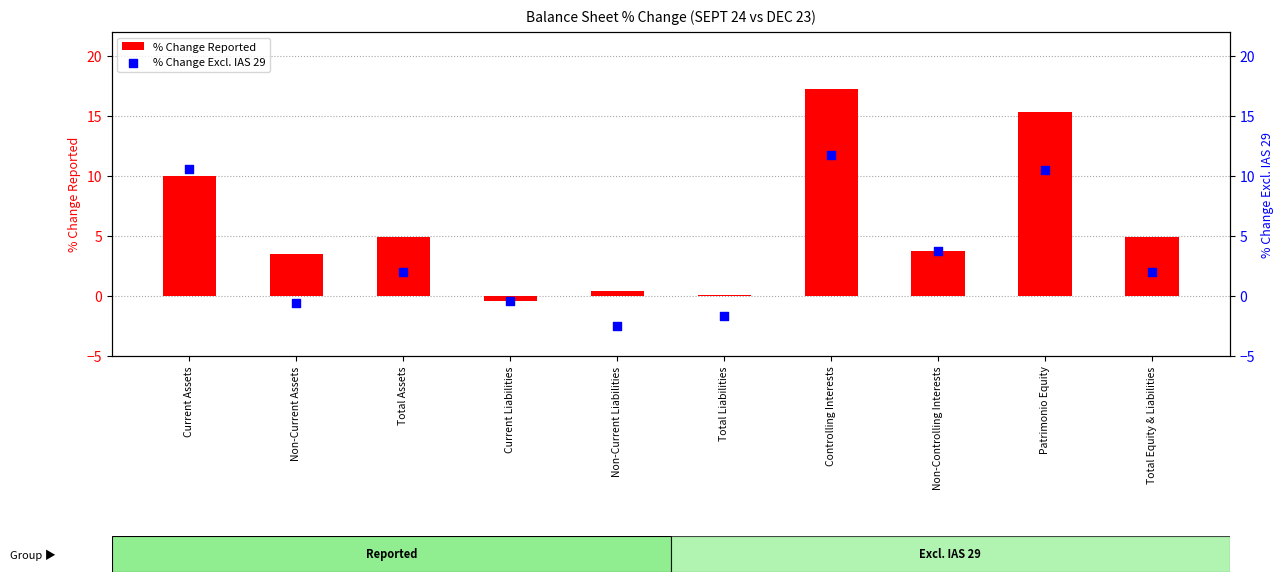

Which series has the largest total across all categories?

% Change Reported